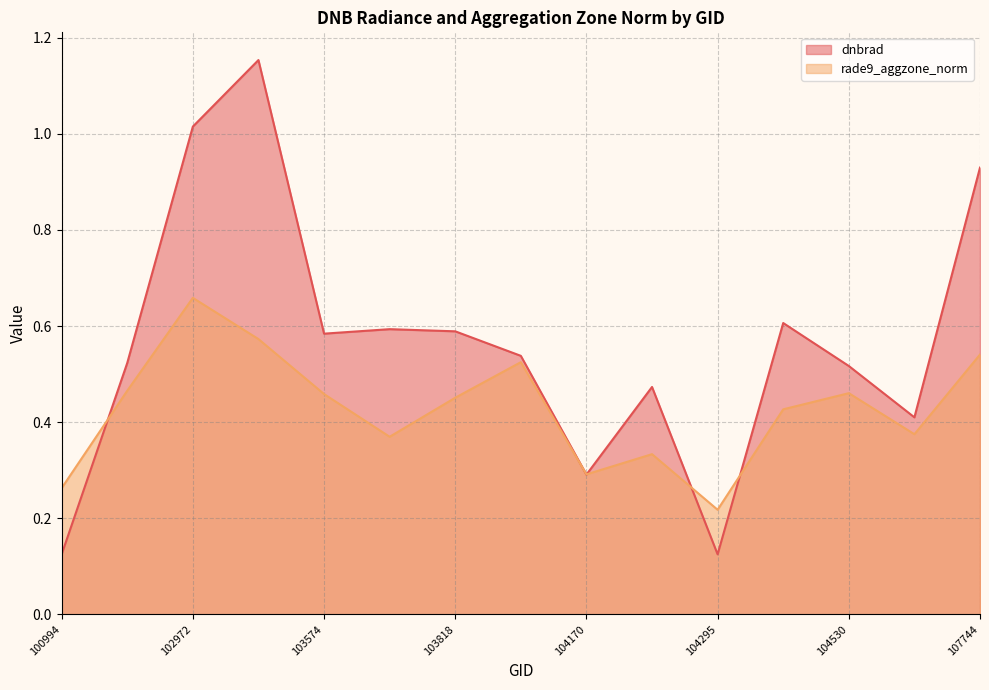

The value of rade9_aggzone_norm at 102980 is 0.9. True or false?

False